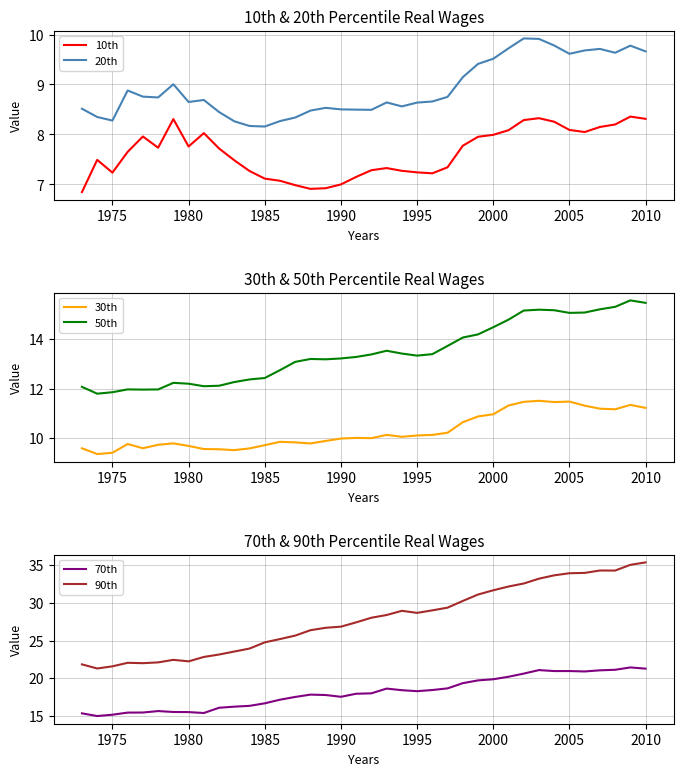

What is the difference between the maximum and second lowest values in the 90th series?

13.8